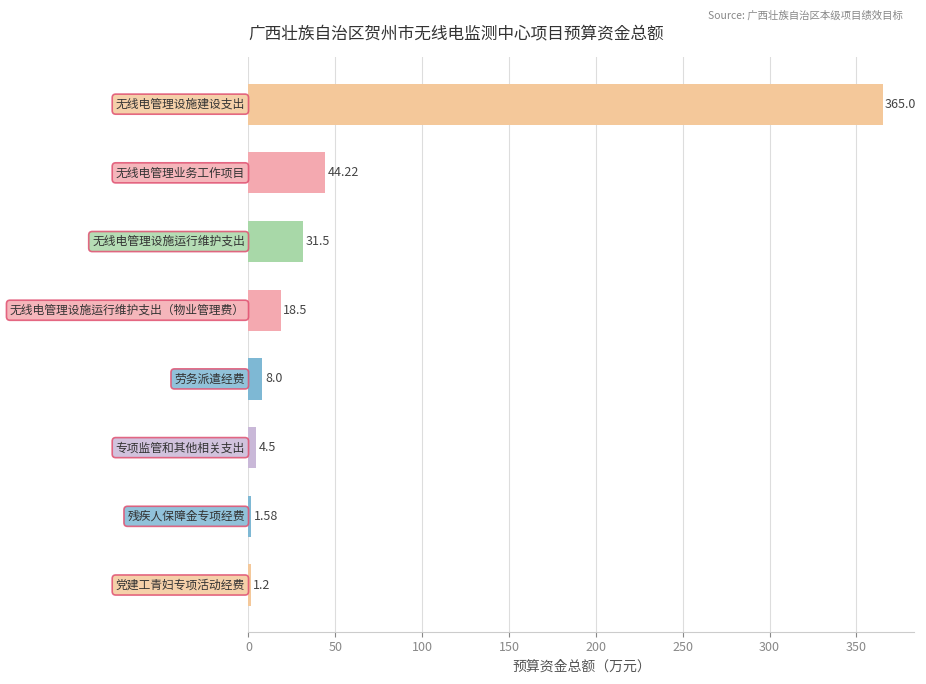

What is the sum of all values?

474.5